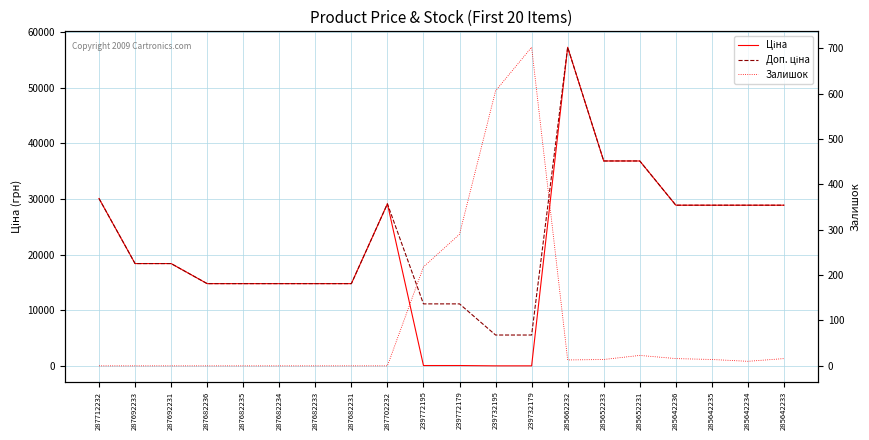

Reading left to right, list all the values displayed in this chart.

Ціна: 287712232=30102.8	287692233=18420.9	287692231=18420.9	287682236=14817.6	287682235=14817.6	287682234=14817.6	287682233=14817.6	287682231=14817.6	287702232=29152.3	239772195=111.8	239772179=111.8	239732195=55.9	239732179=55.9	285662232=57258.0	285652233=36841.8	285652231=36841.8	285642236=28901.7	285642235=28901.7	285642234=28901.7	285642233=28901.7
Доп. ціна: 287712232=30102.8	287692233=18420.9	287692231=18420.9	287682236=14817.6	287682235=14817.6	287682234=14817.6	287682233=14817.6	287682231=14817.6	287702232=29152.3	239772195=11182.0	239772179=11182.0	239732195=5591.0	239732179=5591.0	285662232=57258.0	285652233=36841.8	285652231=36841.8	285642236=28901.7	285642235=28901.7	285642234=28901.7	285642233=28901.7
Залишок: 287712232=0.0	287692233=0.0	287692231=0.0	287682236=0.0	287682235=0.0	287682234=0.0	287682233=0.0	287682231=0.0	287702232=0.0	239772195=218.0	239772179=290.0	239732195=606.0	239732179=702.0	285662232=13.0	285652233=14.0	285652231=23.0	285642236=16.0	285642235=14.0	285642234=10.0	285642233=16.0